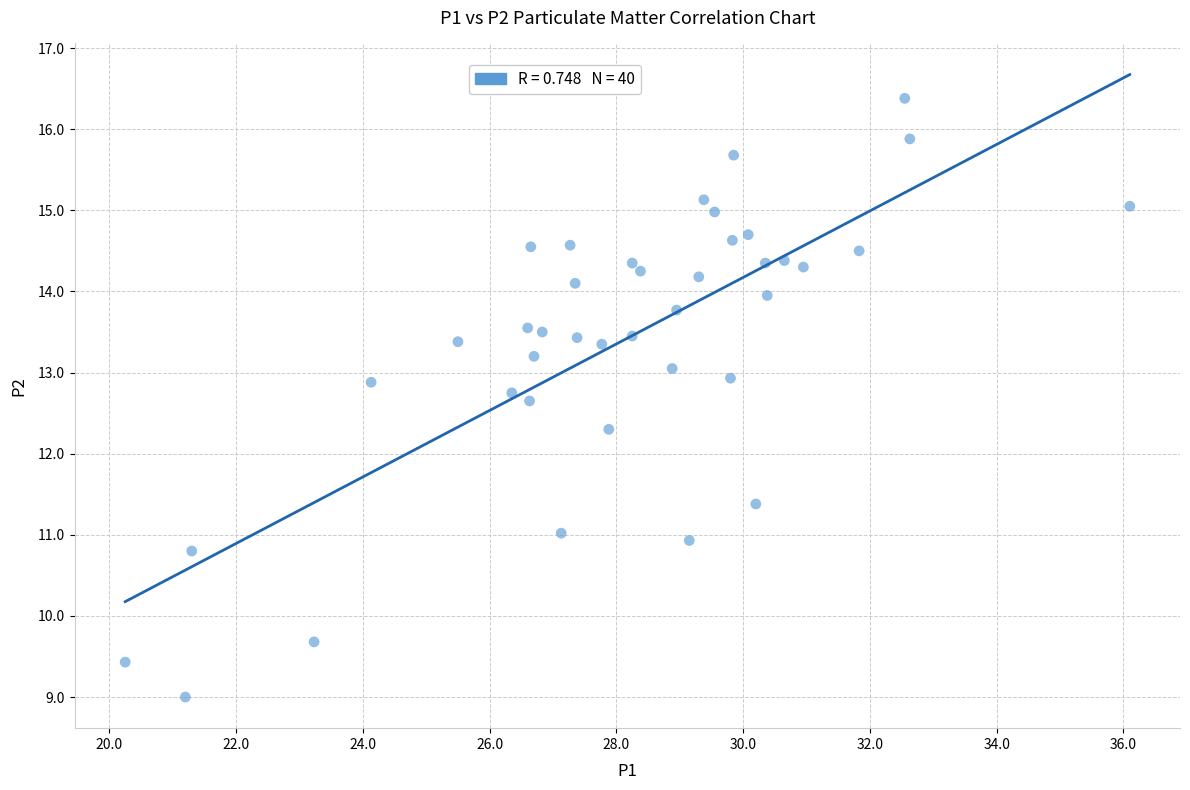

What is the range of X values (max minus min)?

15.9